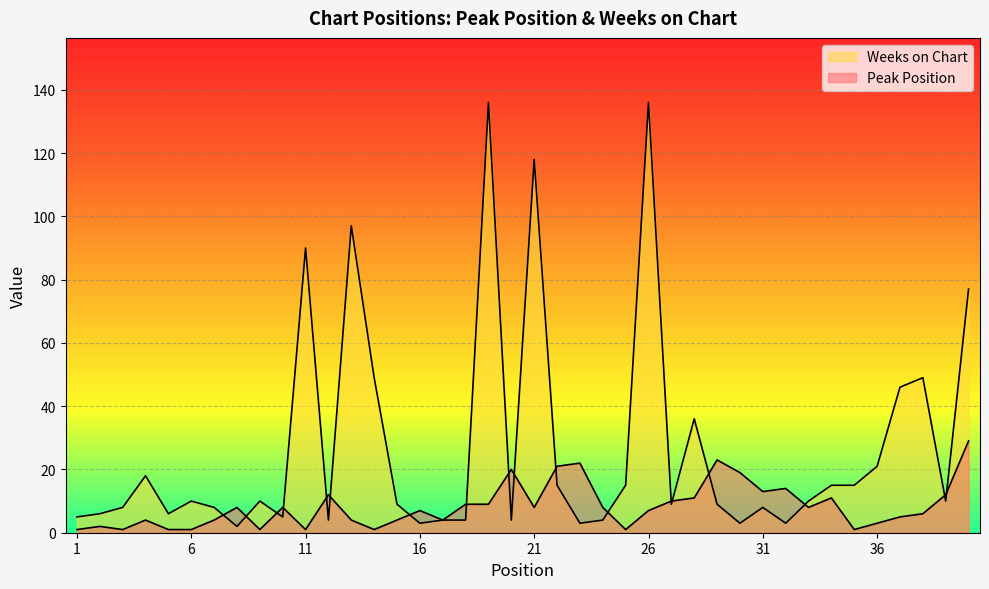

What is the average value of the Peak Position series?

8